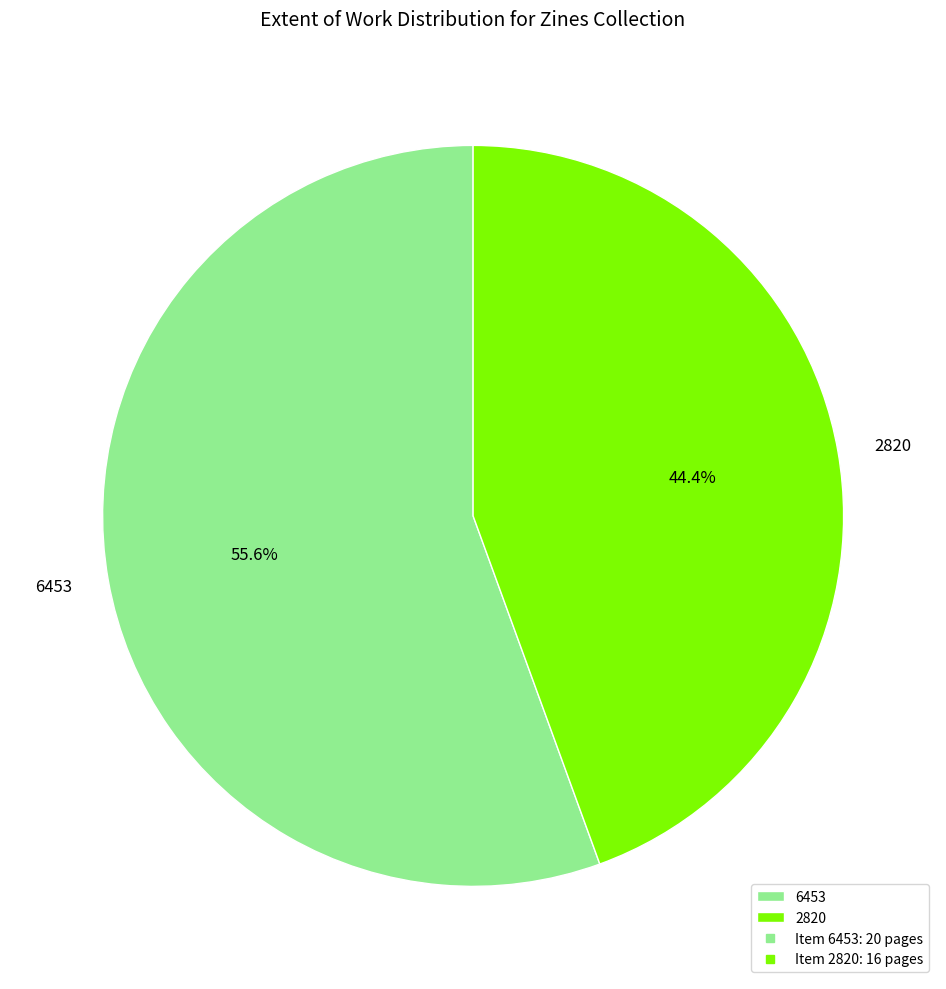

To the nearest percent, what is the combined percentage of 2820 and 6453?

100%